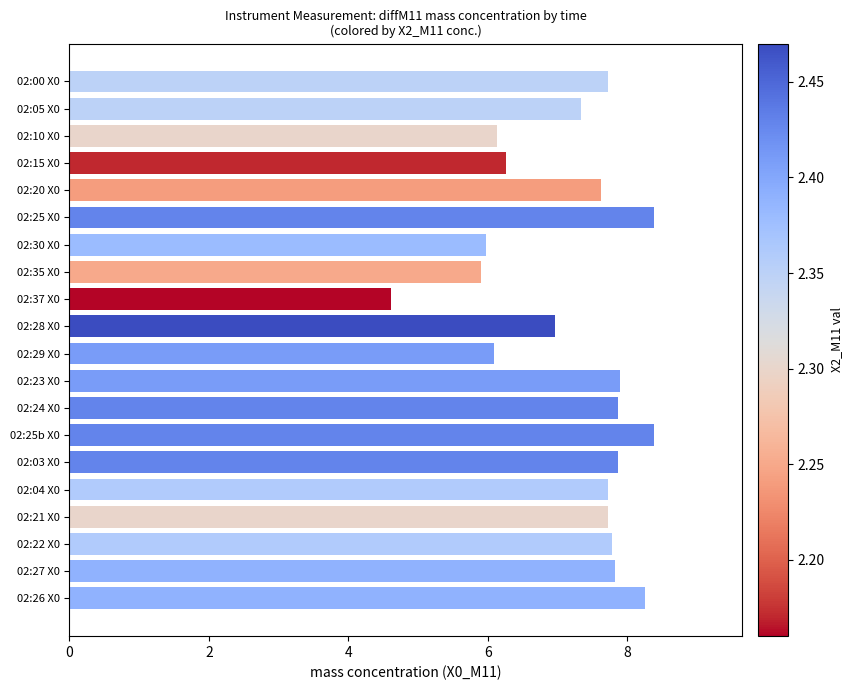

What is the label of the 11th bar from the bottom?

02:28 X0